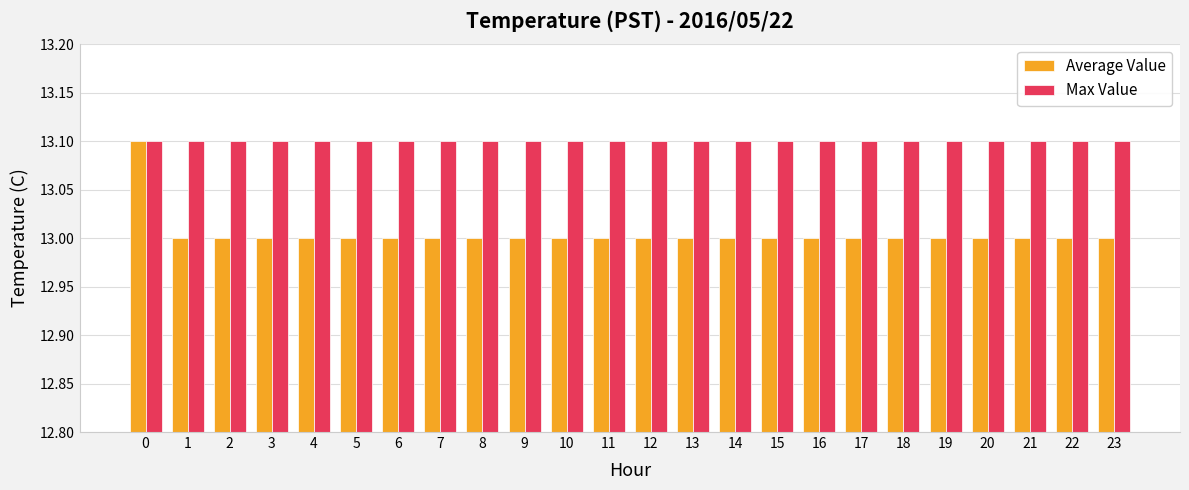

Reading left to right, transcribe all the data shown in this chart.

Average Value: 13.1	13.0	13.0	13.0	13.0	13.0	13.0	13.0	13.0	13.0	13.0	13.0	13.0	13.0	13.0	13.0	13.0	13.0	13.0	13.0	13.0	13.0	13.0	13.0
Max Value: 13.1	13.1	13.1	13.1	13.1	13.1	13.1	13.1	13.1	13.1	13.1	13.1	13.1	13.1	13.1	13.1	13.1	13.1	13.1	13.1	13.1	13.1	13.1	13.1